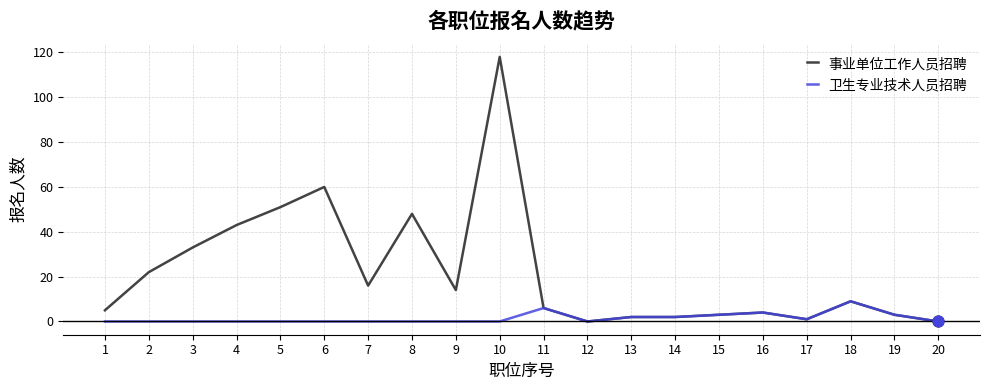

At how many categories does at least one series exceed 111?

1